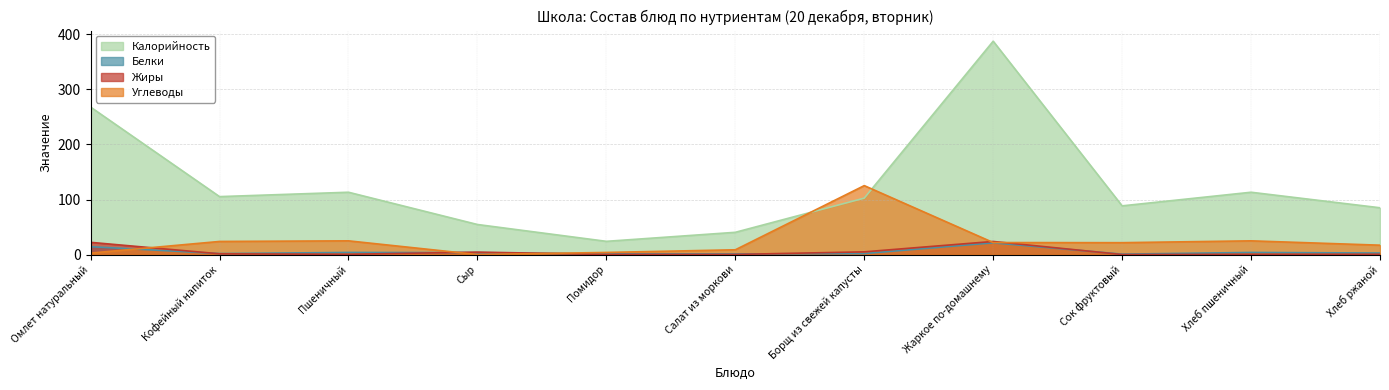

The value of Углеводы at Сыр is -49.6. True or false?

False